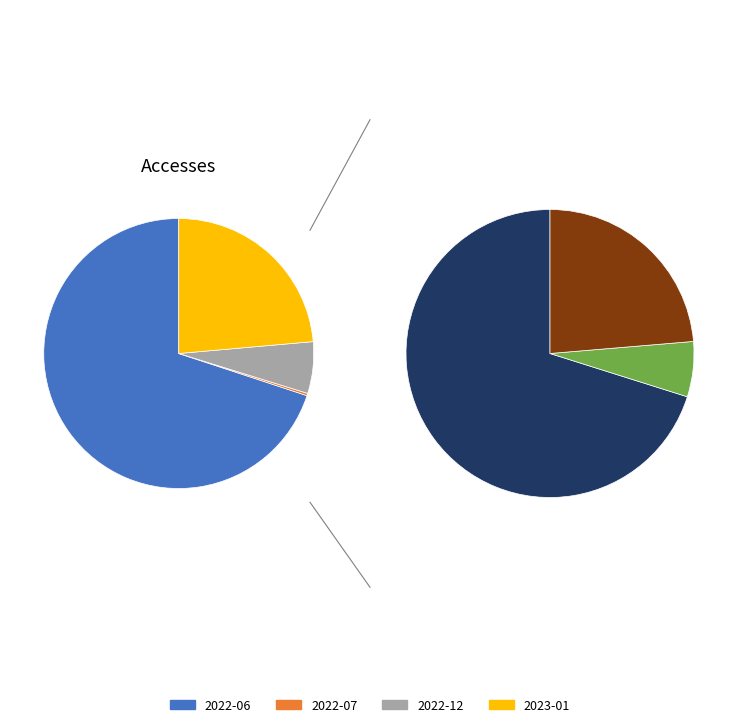

To the nearest percent, what is the difference between the largest and smallest slice percentages?

70%